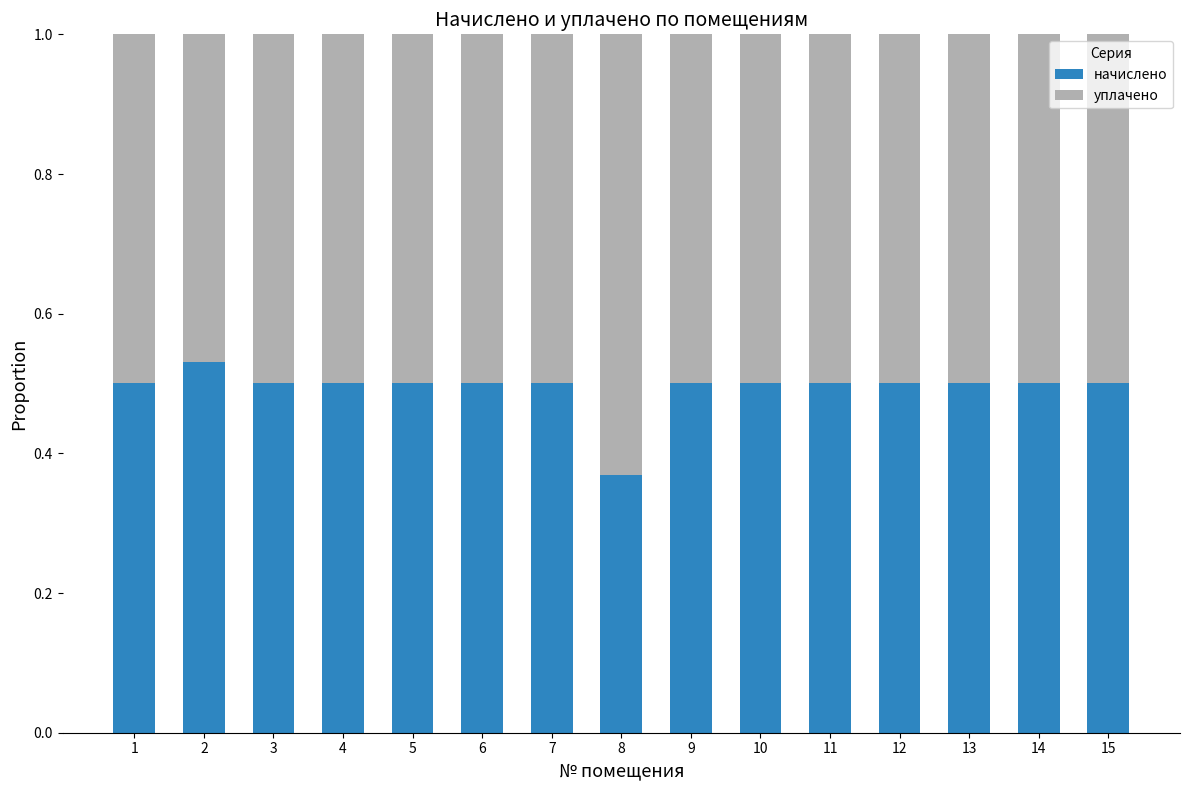

What is the sum of all начислено values?

7.4